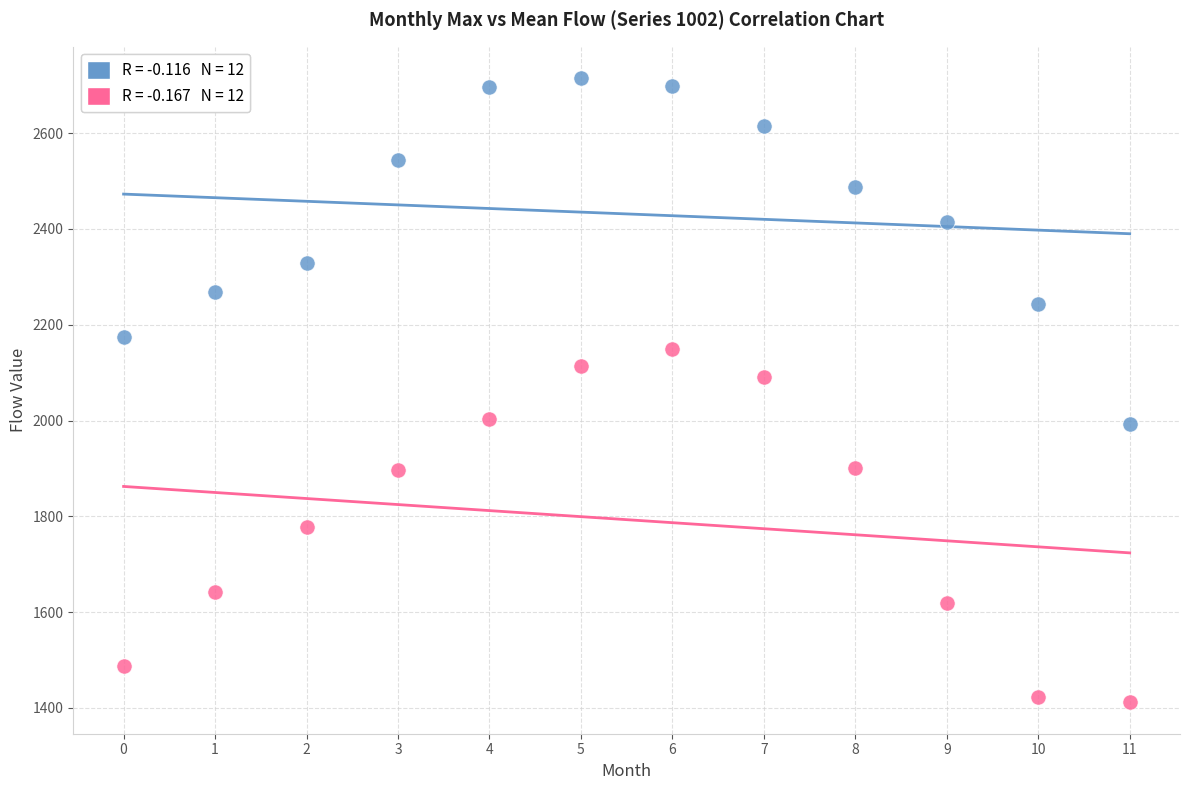

Across all series, what Y value is closest to 2063?

2091.7